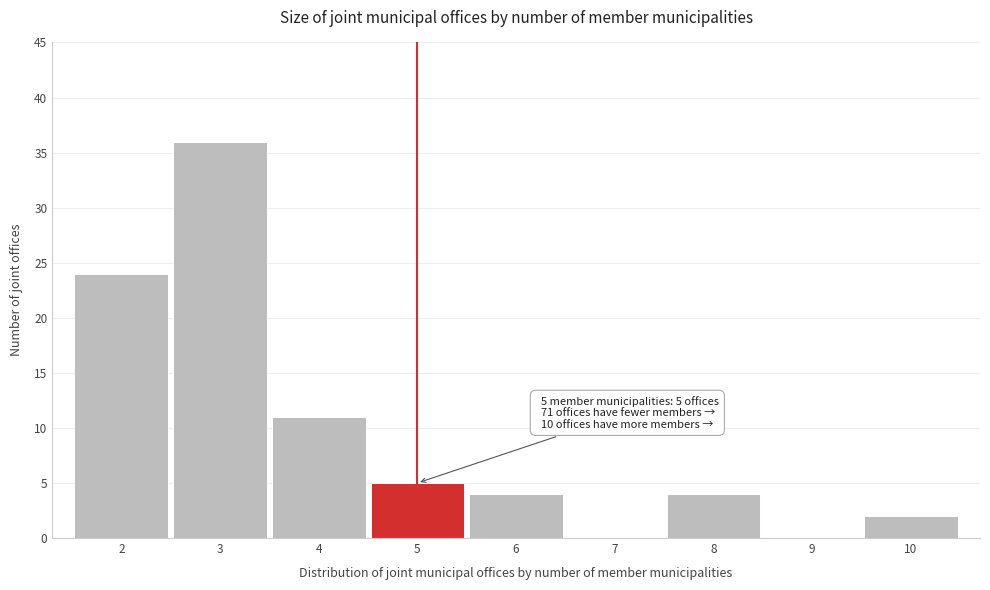

Reading left to right, list all the values displayed in this chart.

2=24	3=36	4=11	5=5	6=4	7=0	8=4	9=0	10=2